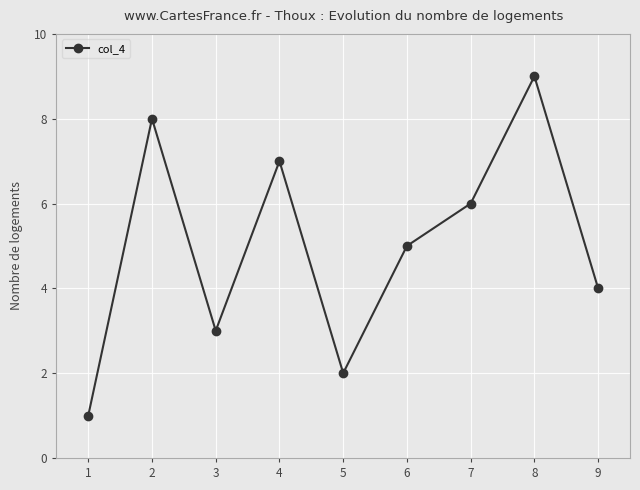

What is the change in value from 1 to 8?

+8